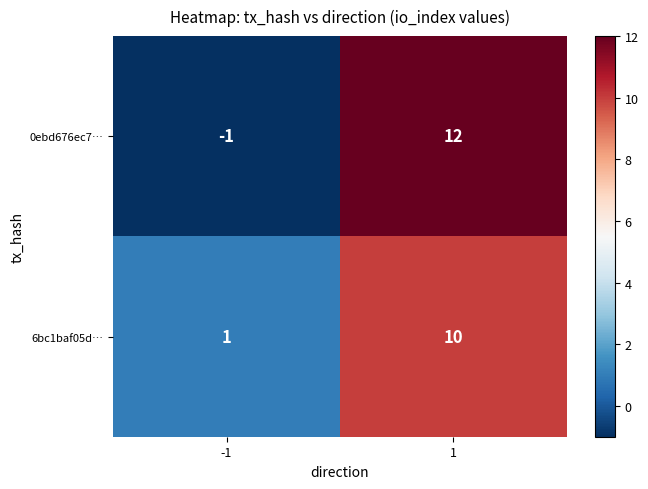

True or false: 6bc1baf05d… has a value of 10 at 1.

True